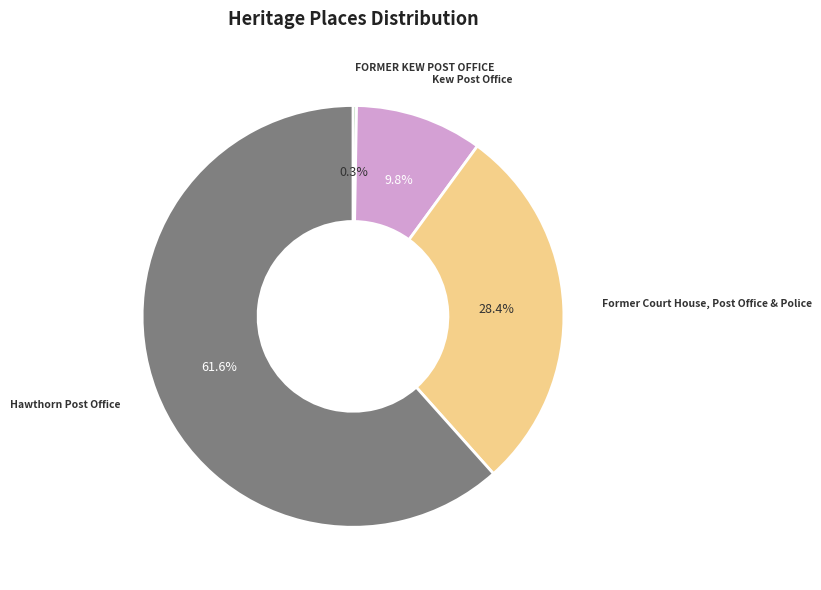

Between Kew Post Office and Hawthorn Post Office, which is larger?

Hawthorn Post Office